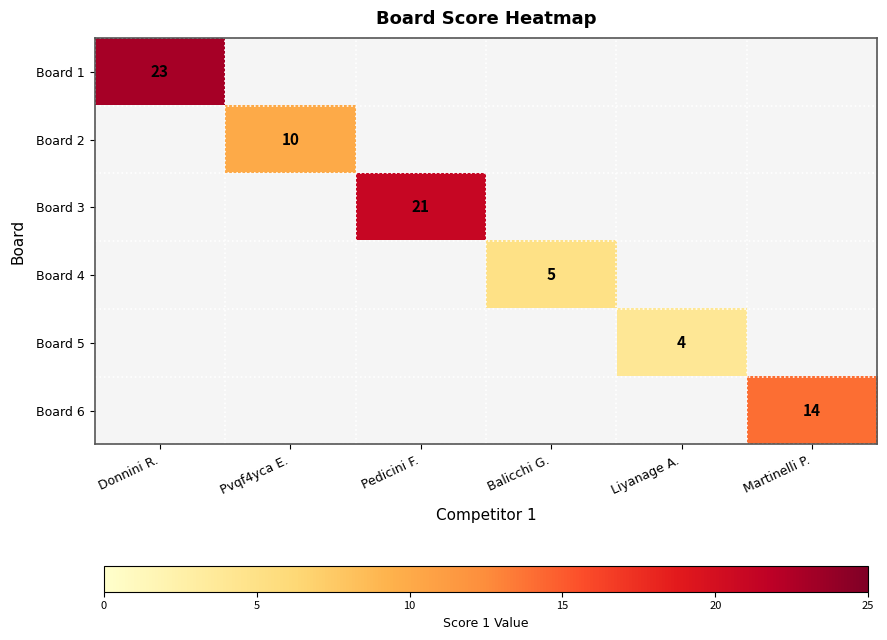

Between Pvqf4yca E. and Pedicini F., which is larger?

Pedicini F.